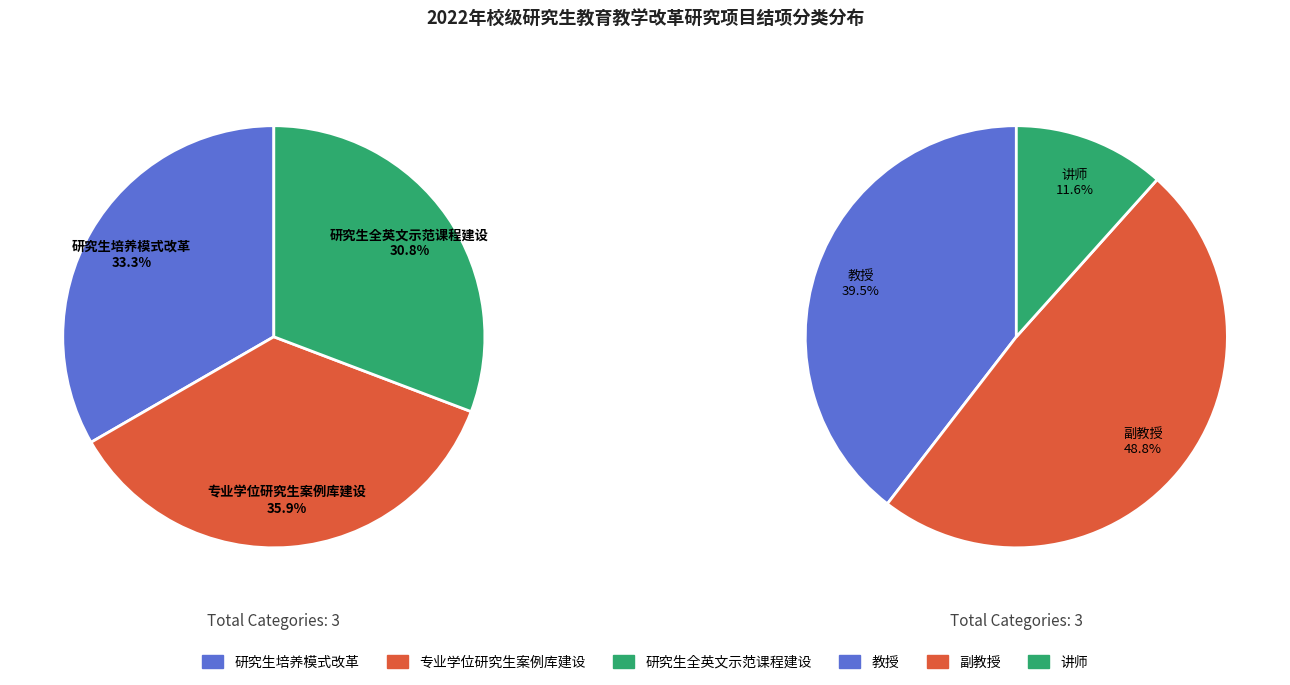

True or false: 研究生培养模式改革 accounts for 26% of the total.

False